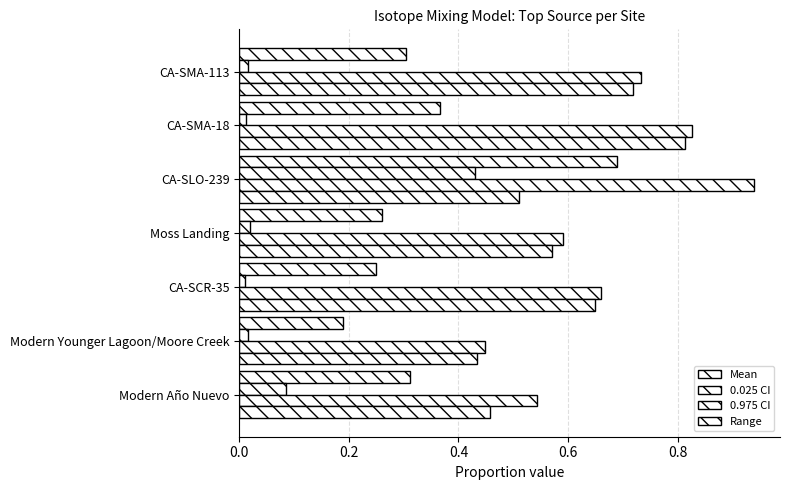

How many series are shown in this chart?

4